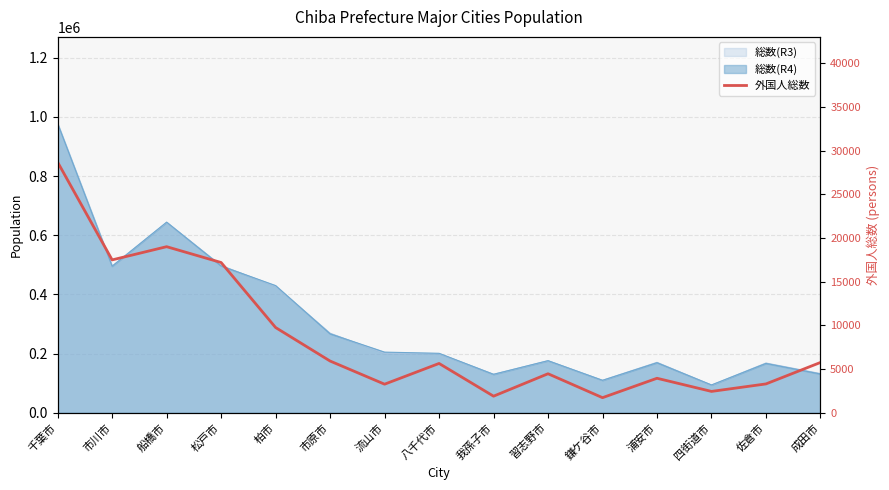

Where does the data first go above 5654?

千葉市